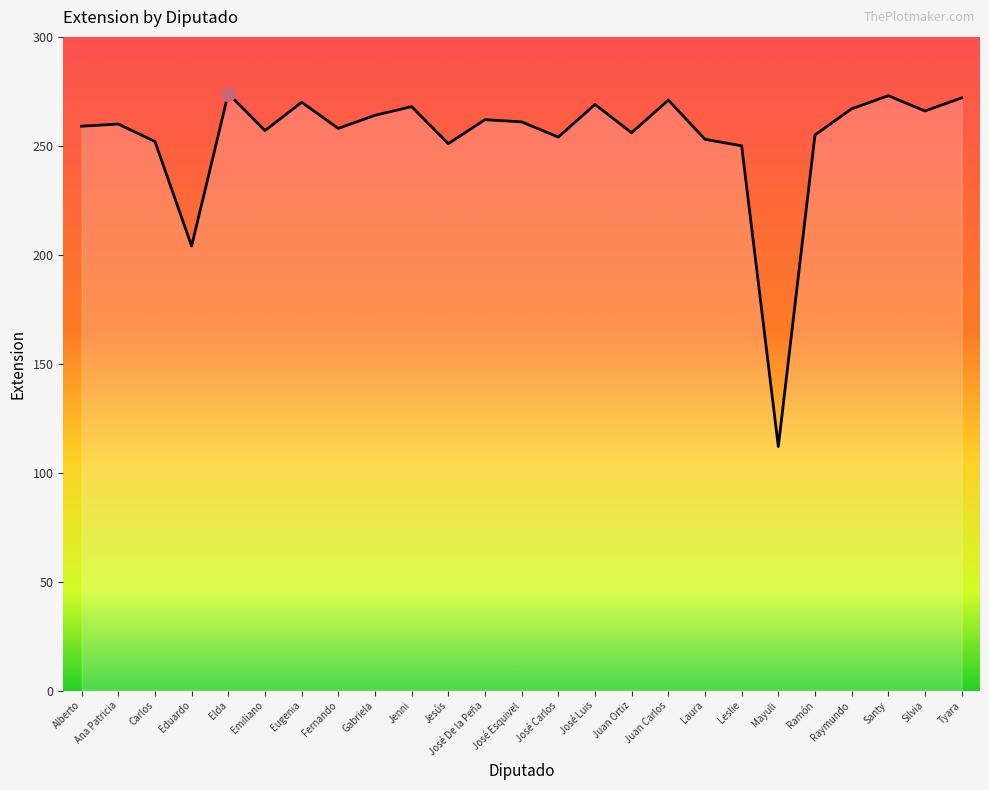

What is the approximate value at Jesús, to the nearest 50?

250